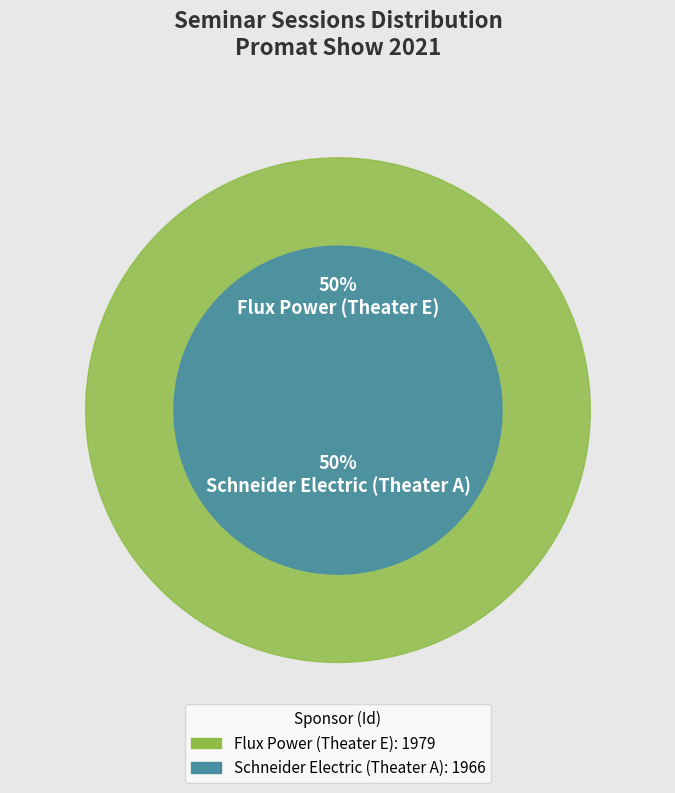

Which category has the smallest portion of the pie?

Schneider Electric (Theater A)